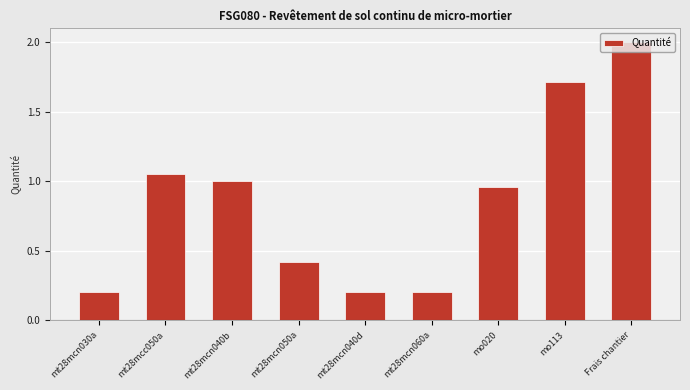

What is the label of the 1st bar from the left?

mt28mcn030a